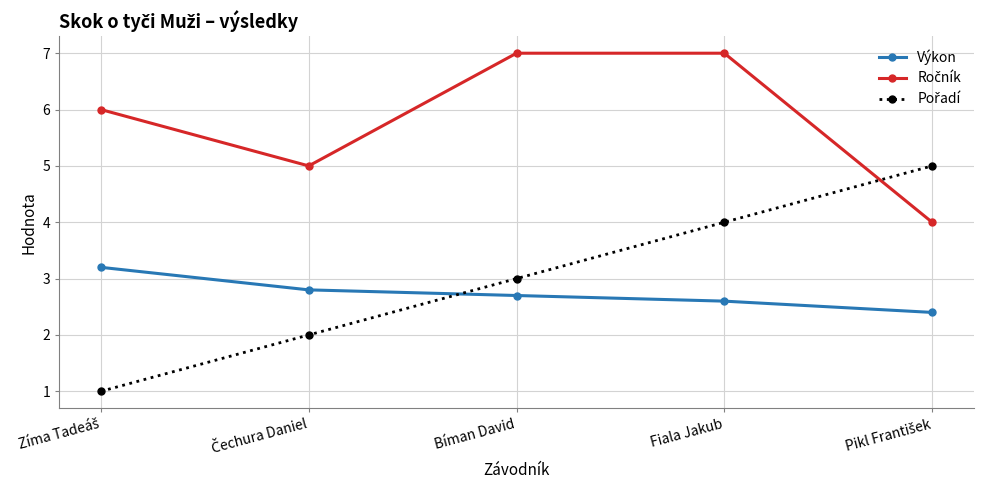

What is the maximum value for Výkon?

3.2